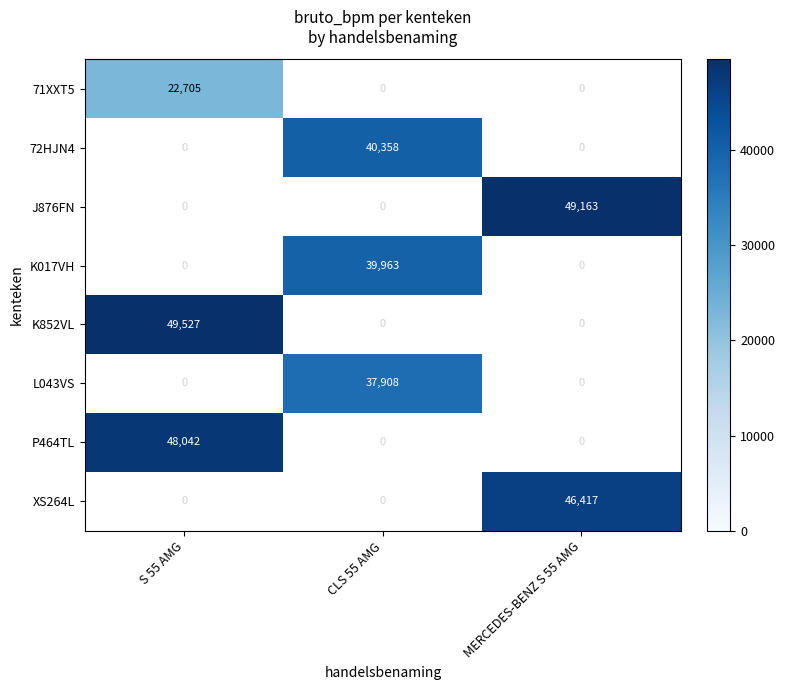

Between CLS 55 AMG and S 55 AMG, which is larger?

S 55 AMG